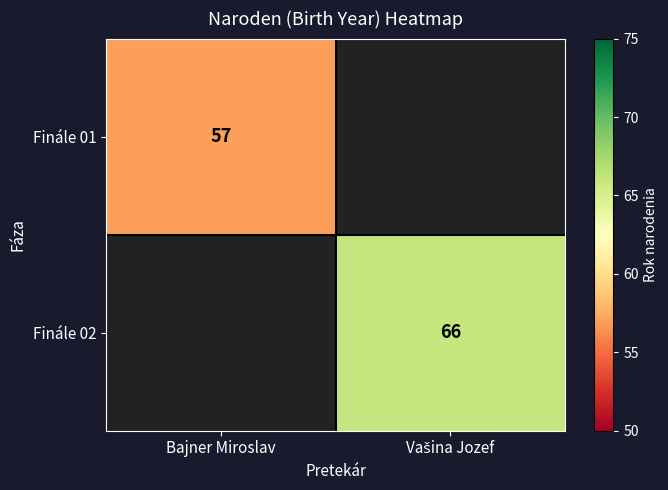

How many categories are shown in the chart?

2